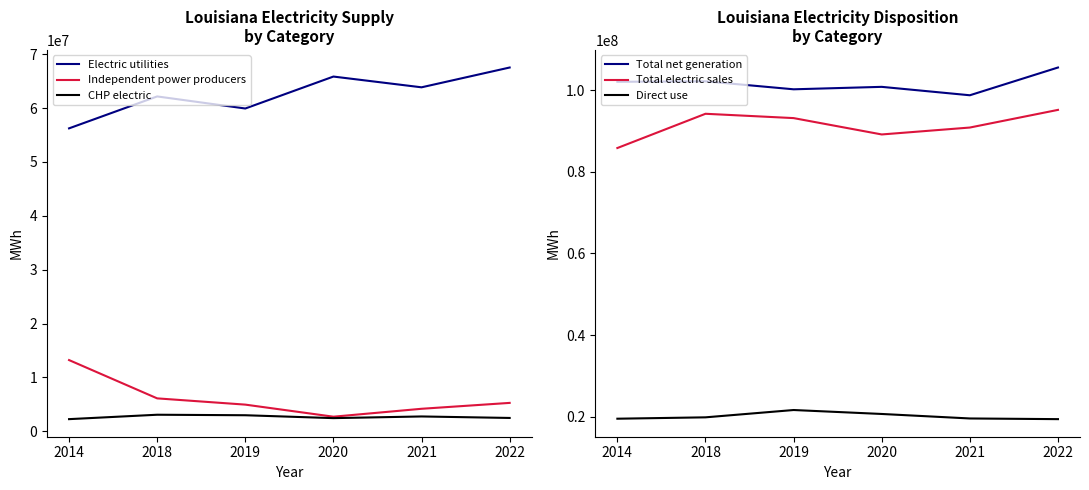

Which category has the lowest value across all series?

2014